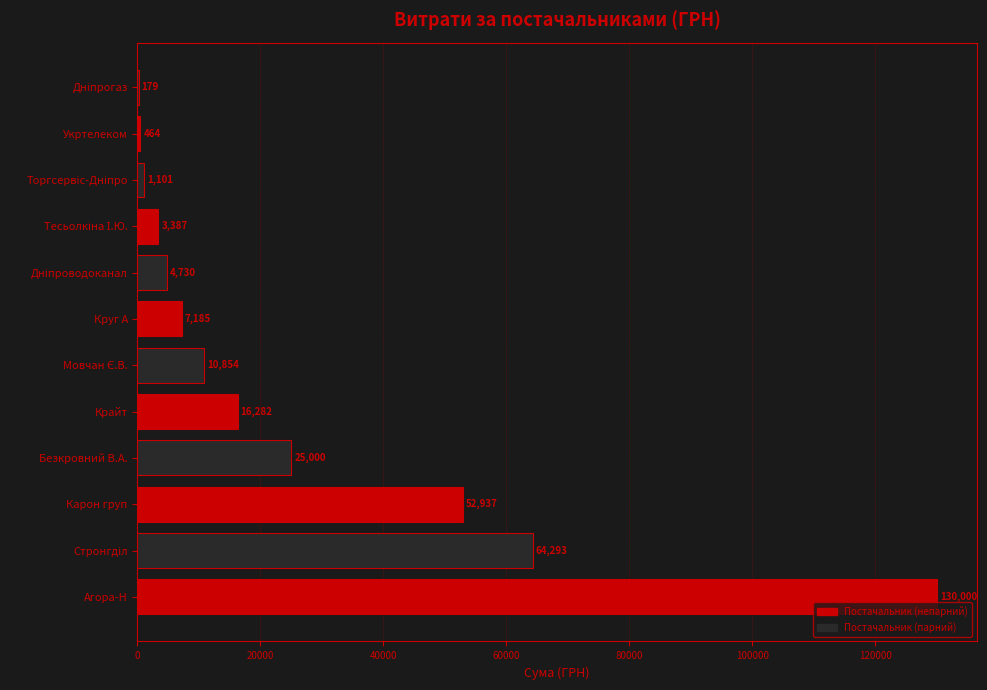

How many categories are shown in the chart?

12